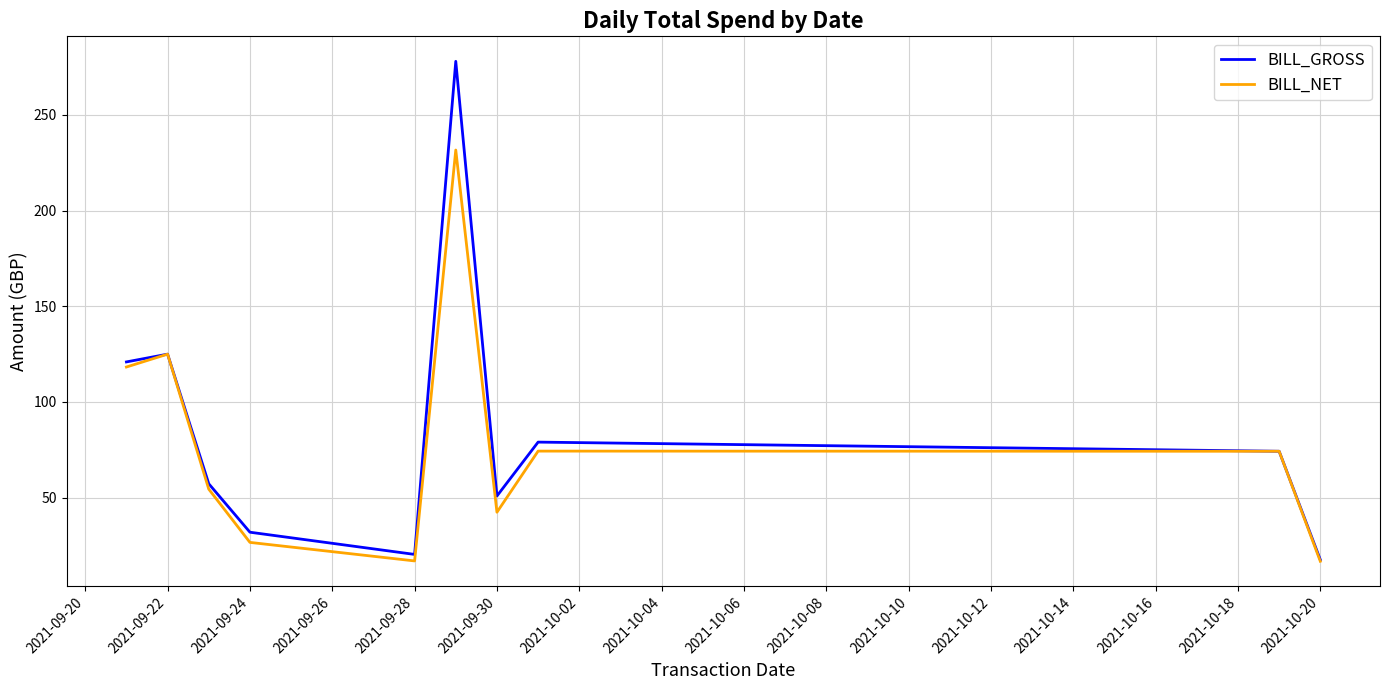

Which series has the widest spread of values?

BILL_GROSS